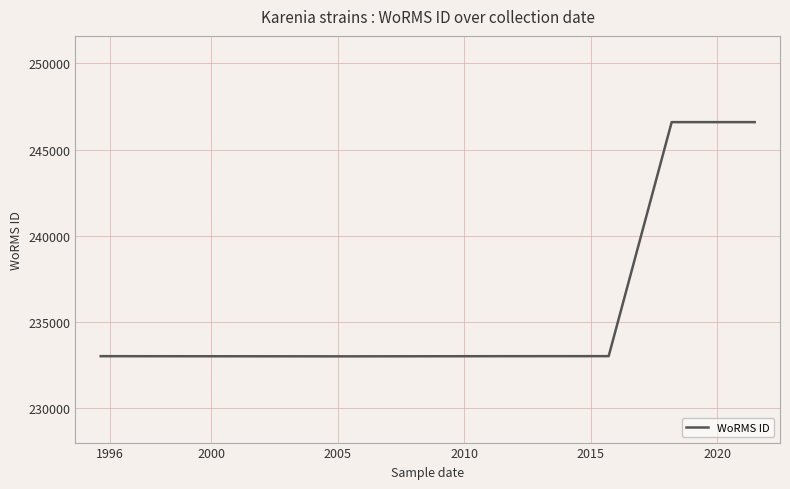

What is the smallest value displayed?

233015